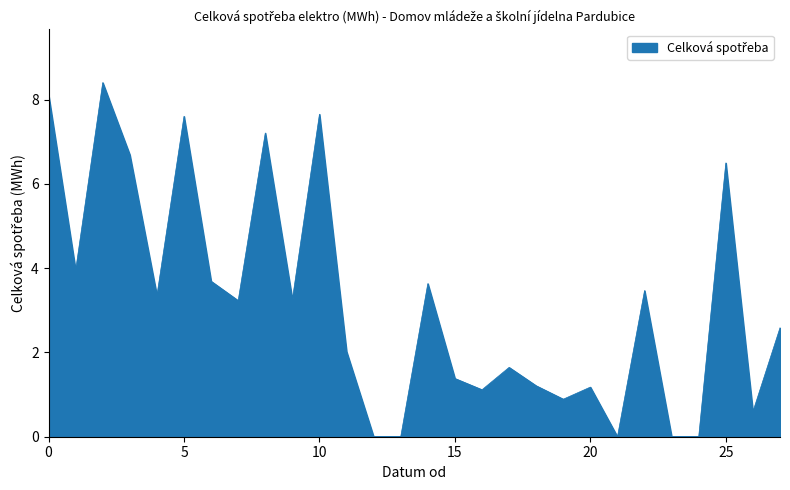

What is the maximum value shown in the chart?

8.4